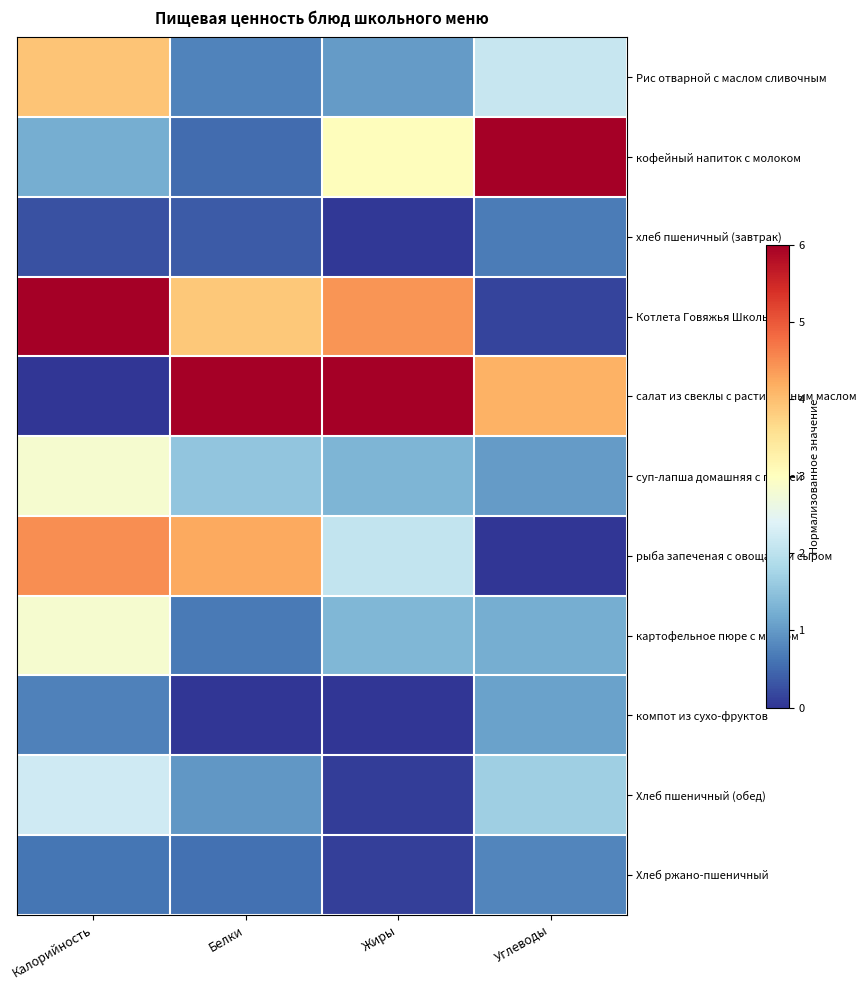

At how many categories does at least one series exceed 4?

4